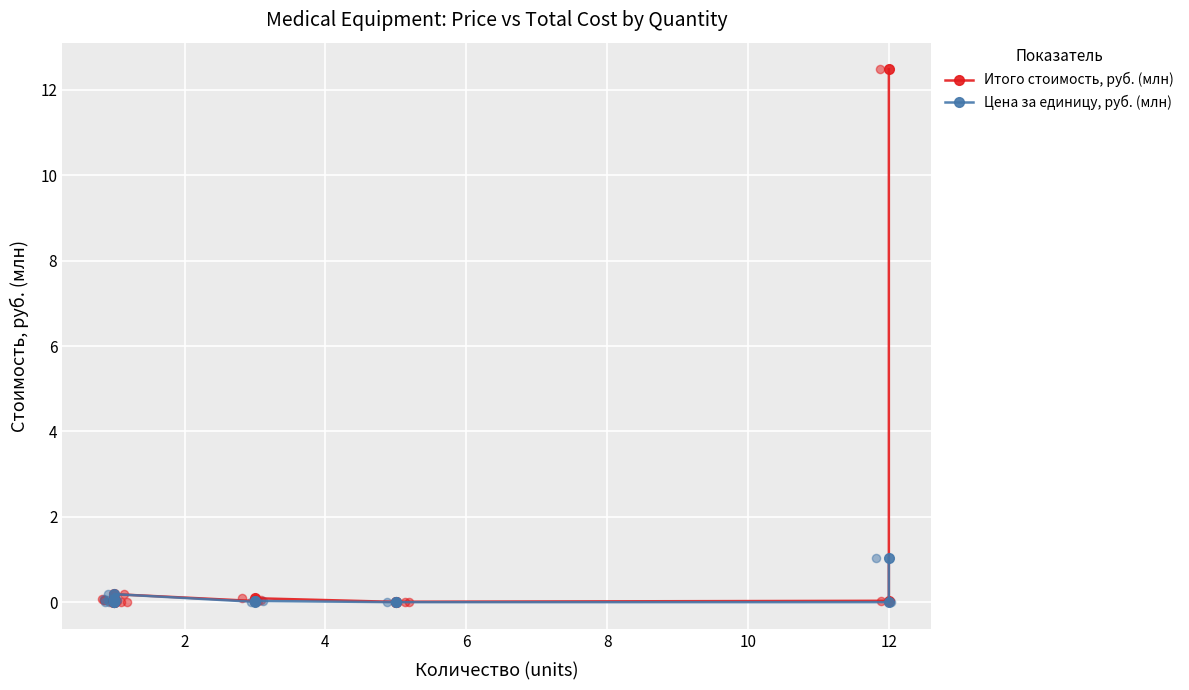

Which series contains the lowest Y value?

Цена за единицу, руб. (млн)